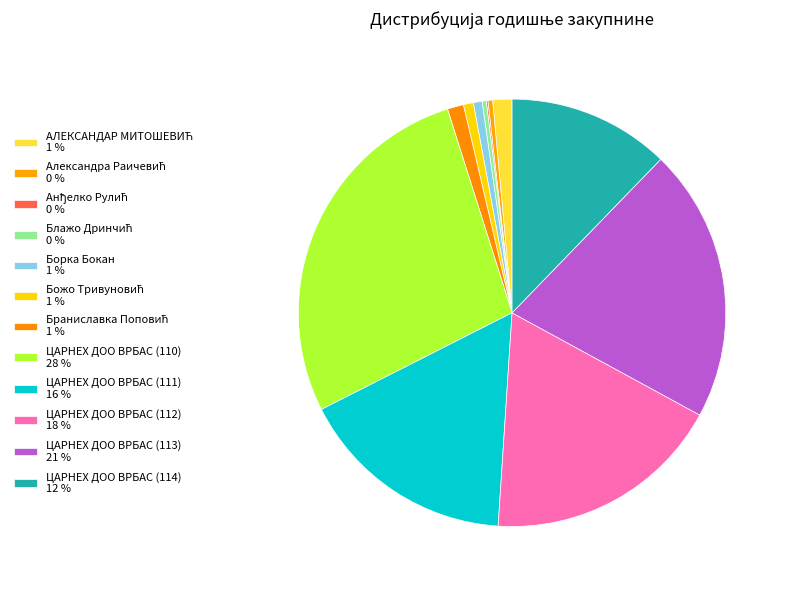

Which has a higher value, ЦАРНЕX ДОО ВРБАС (112) or Анђелко Рулић?

ЦАРНЕX ДОО ВРБАС (112)